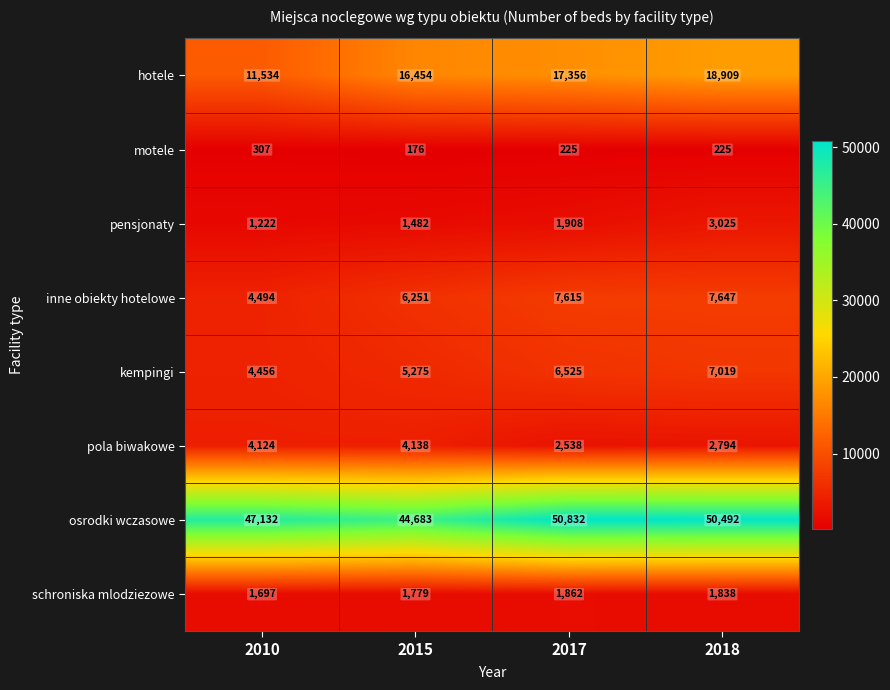

Which category has the lowest value across all series?

2015